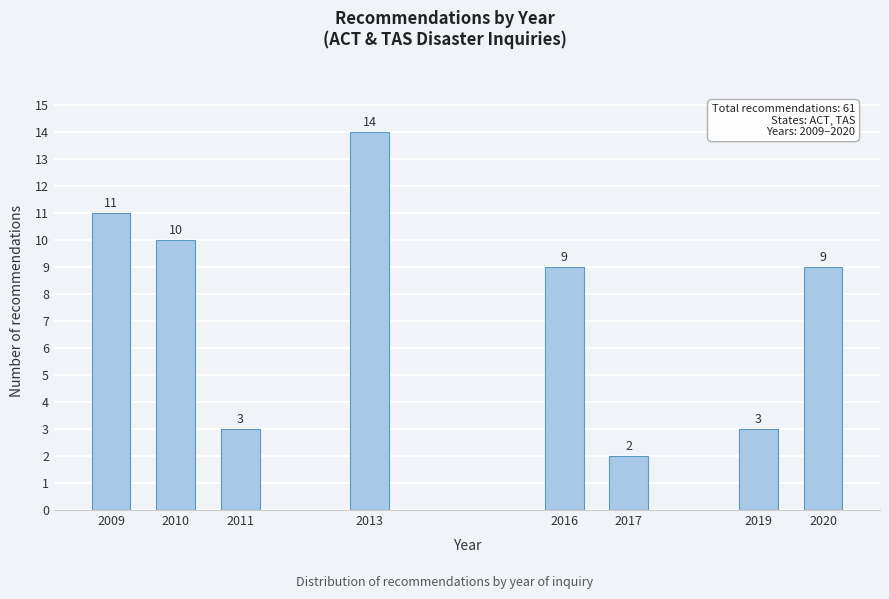

Reading right to left, extract all data points from this chart.

2020=9	2019=3	2017=2	2016=9	2013=14	2011=3	2010=10	2009=11